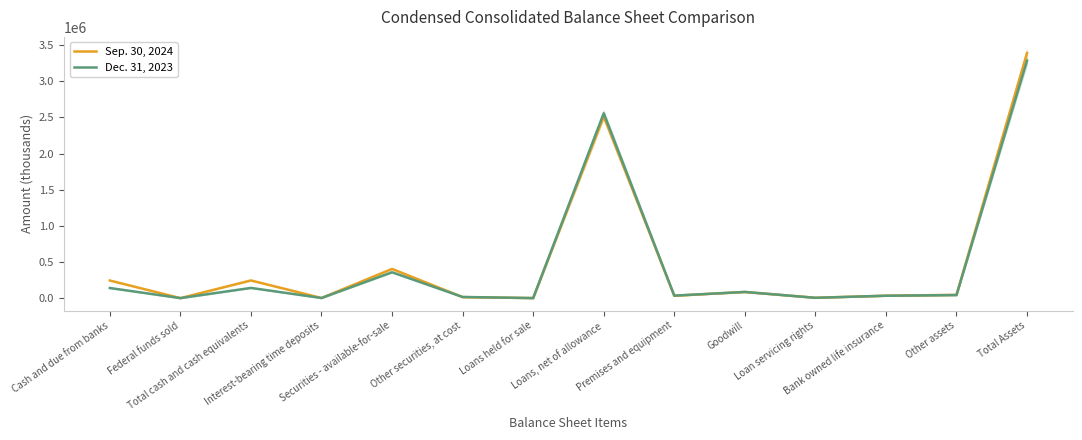

What is the label of the 9th point from the right?

Other securities, at cost